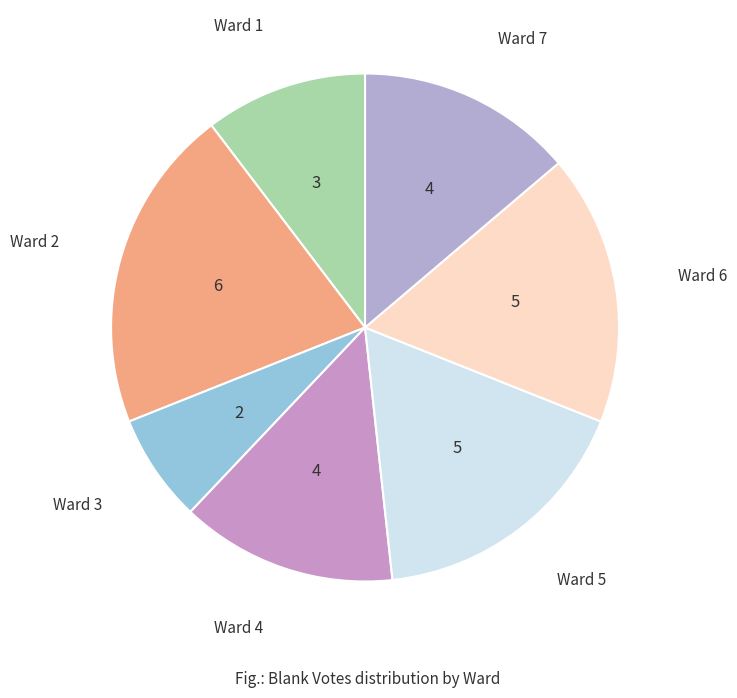

Combined, do Ward 4 and Ward 5 account for over 50%?

No